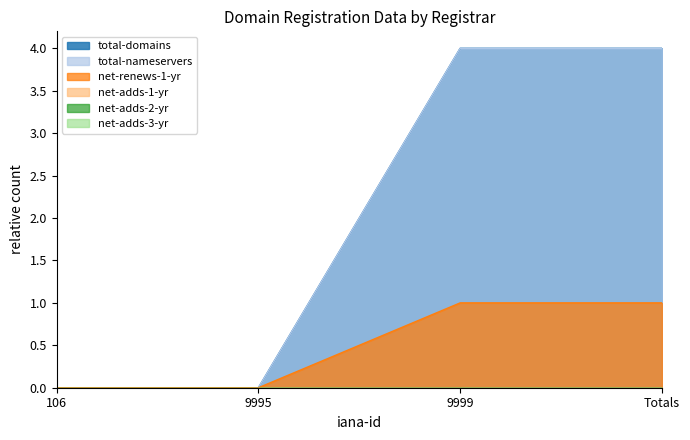

What position from the right is 9999?

2